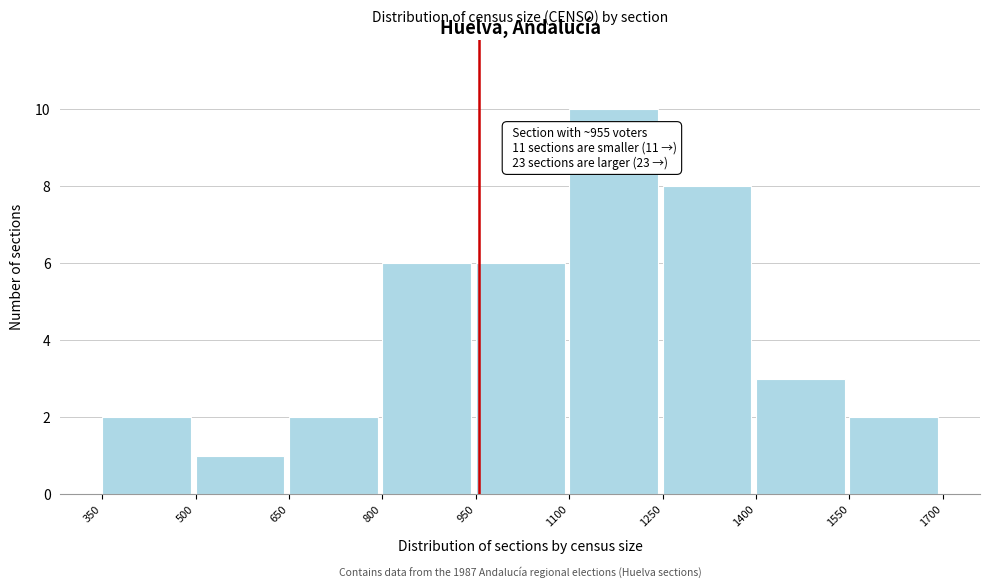

Over which range of the x-axis is the bar tallest?

1100 to 1250